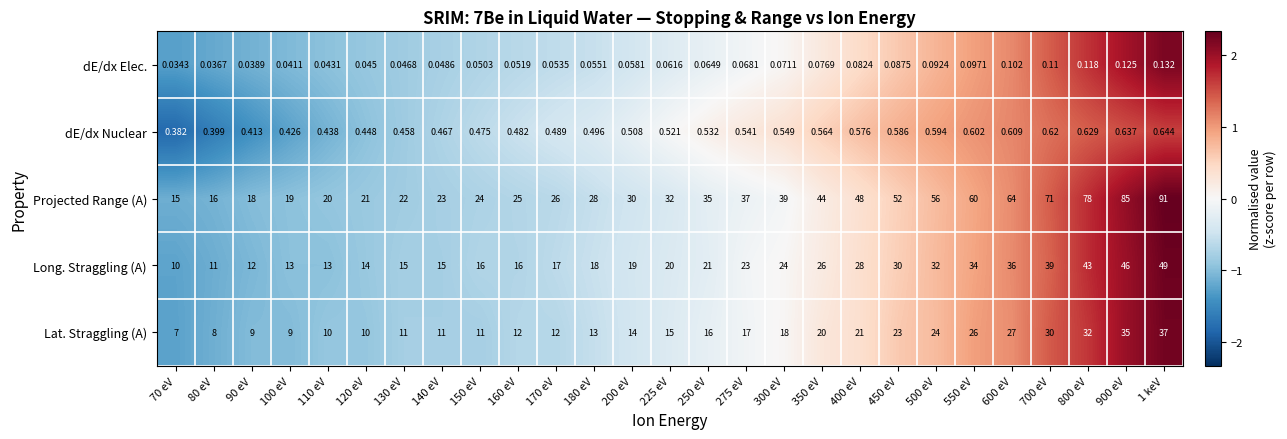

Rank the series at 400 eV from lowest to highest value.

dE/dx Elec., dE/dx Nuclear, Lat. Straggling (A), Long. Straggling (A), Projected Range (A)